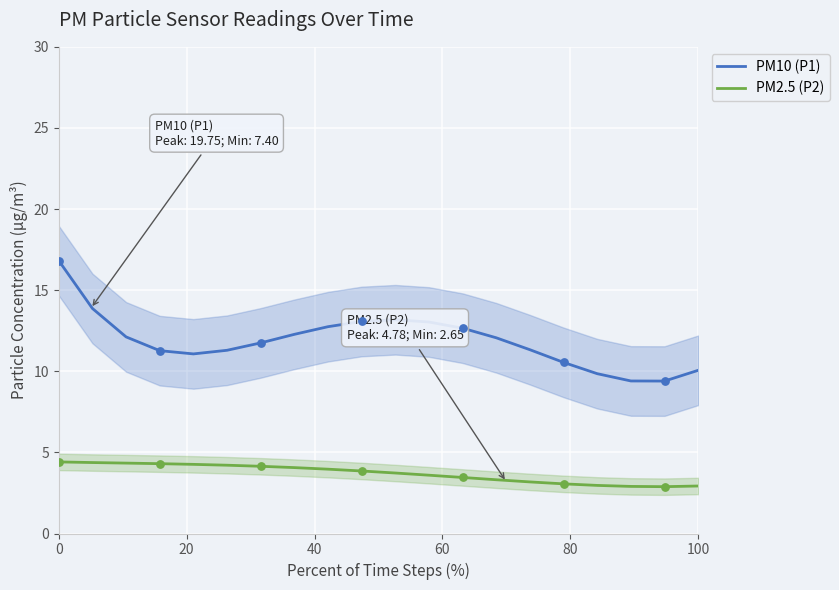

Which series contains the highest Y value?

PM10 (P1)